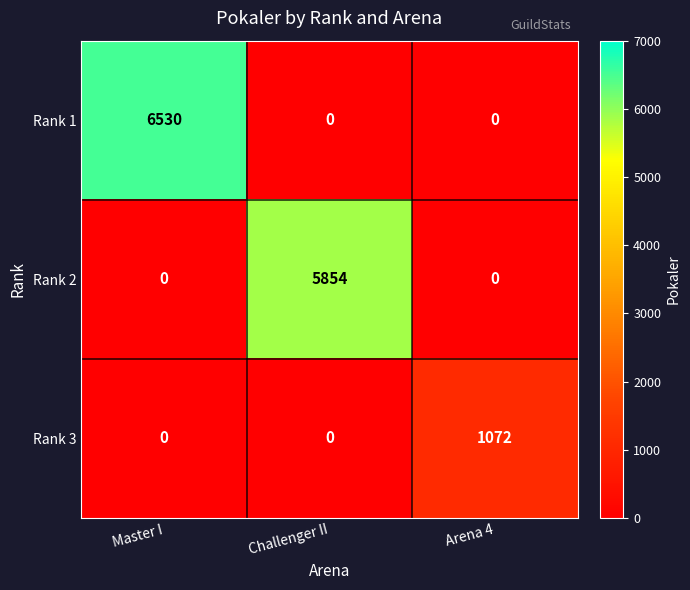

The Rank 3 series shows 675 at Challenger II. True or false?

False